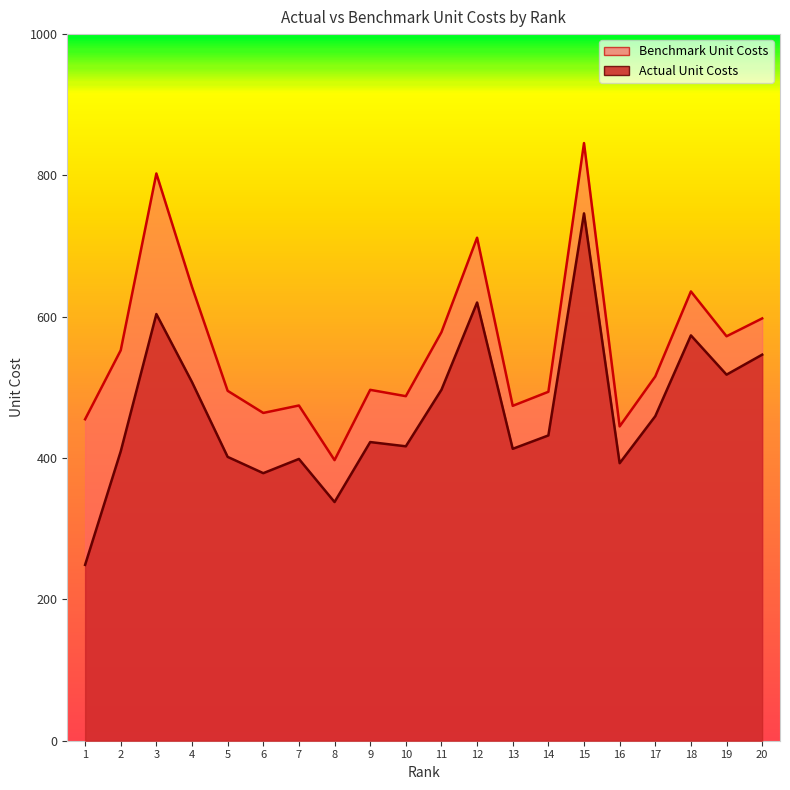

List the labels in order of Benchmark Unit Costs value, largest first.

15, 3, 12, 4, 18, 20, 11, 19, 2, 17, 9, 5, 14, 10, 7, 13, 6, 1, 16, 8